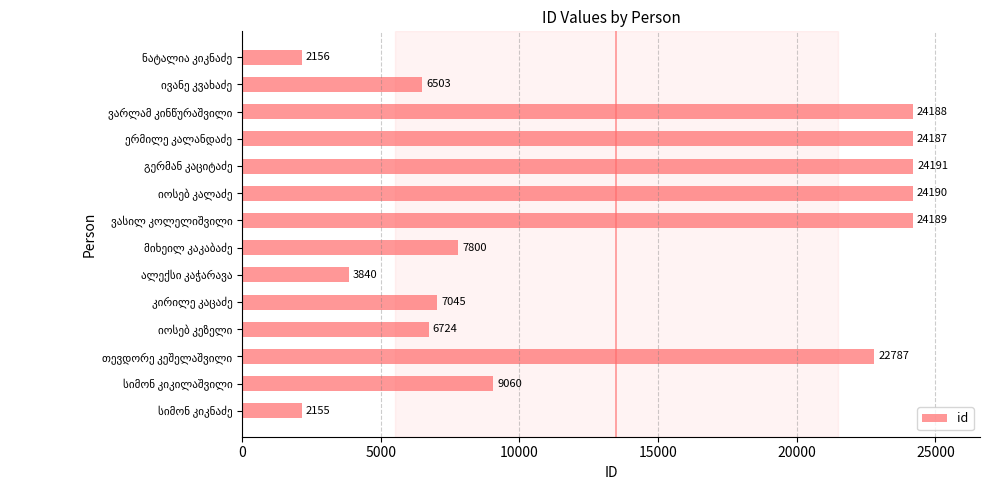

How many data points does each series have?

14